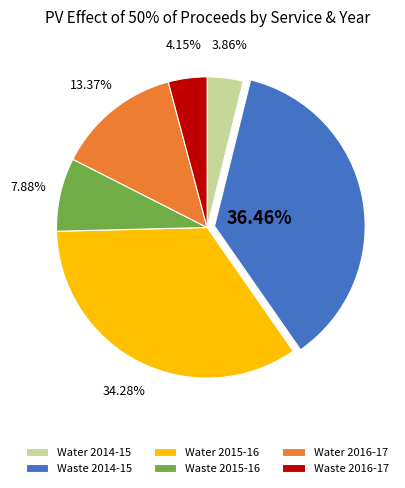

Do Waste 2015-16 and Water 2016-17 together represent more than half of the pie?

No